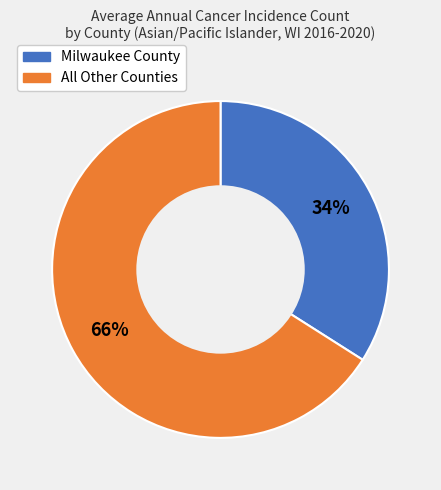

Is there any slice that represents more than half of the pie?

Yes